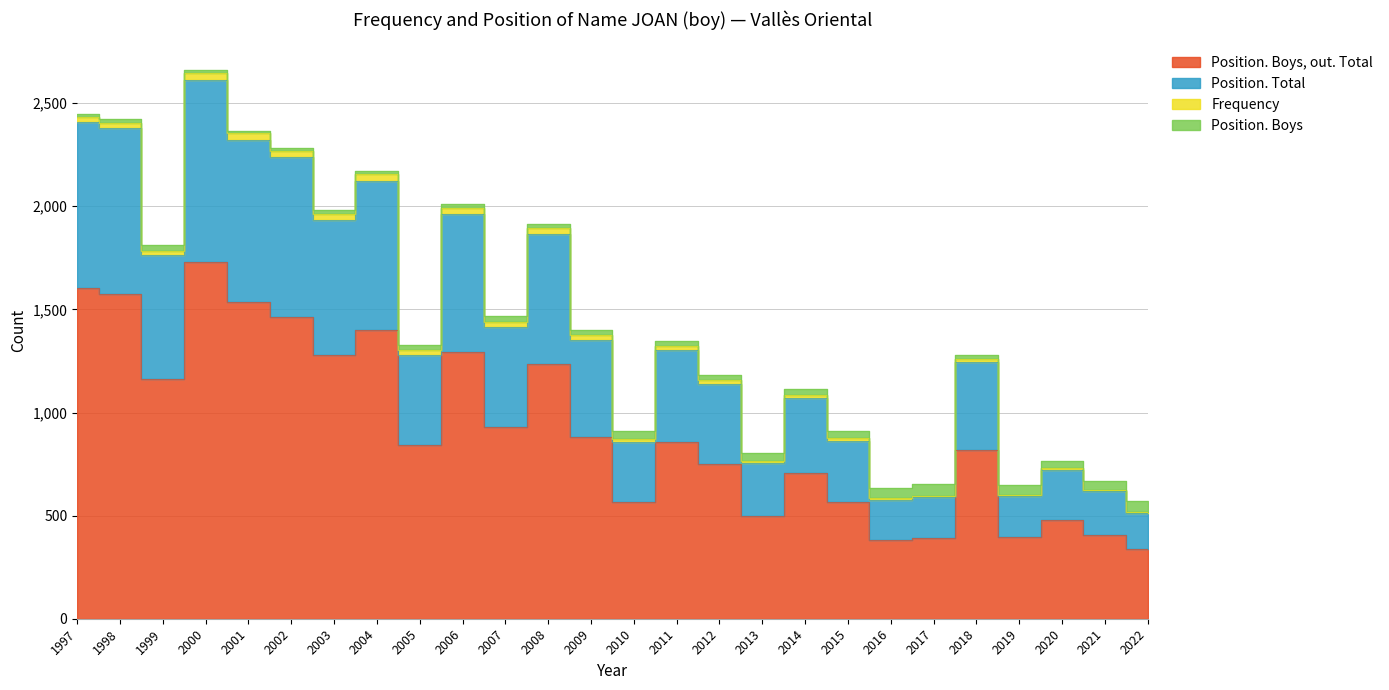

What is the approximate value of Position. Boys, out. Total at 2002?

1464